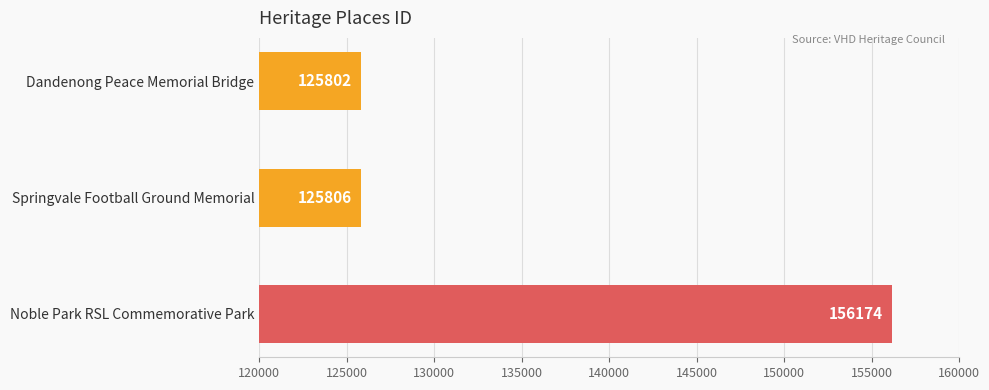

Which category has the lowest value across all series?

Dandenong Peace Memorial Bridge